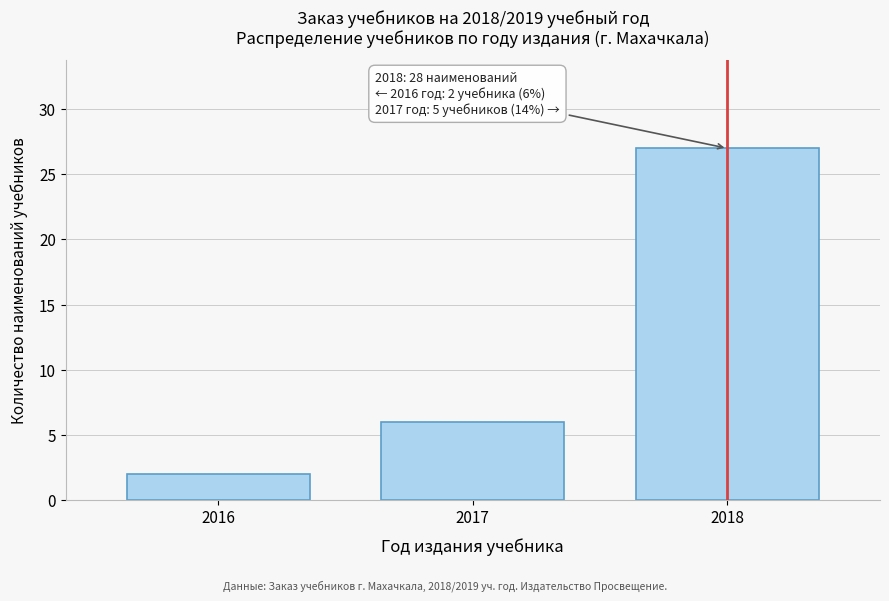

Reading left to right, list all the values displayed in this chart.

2	6	27